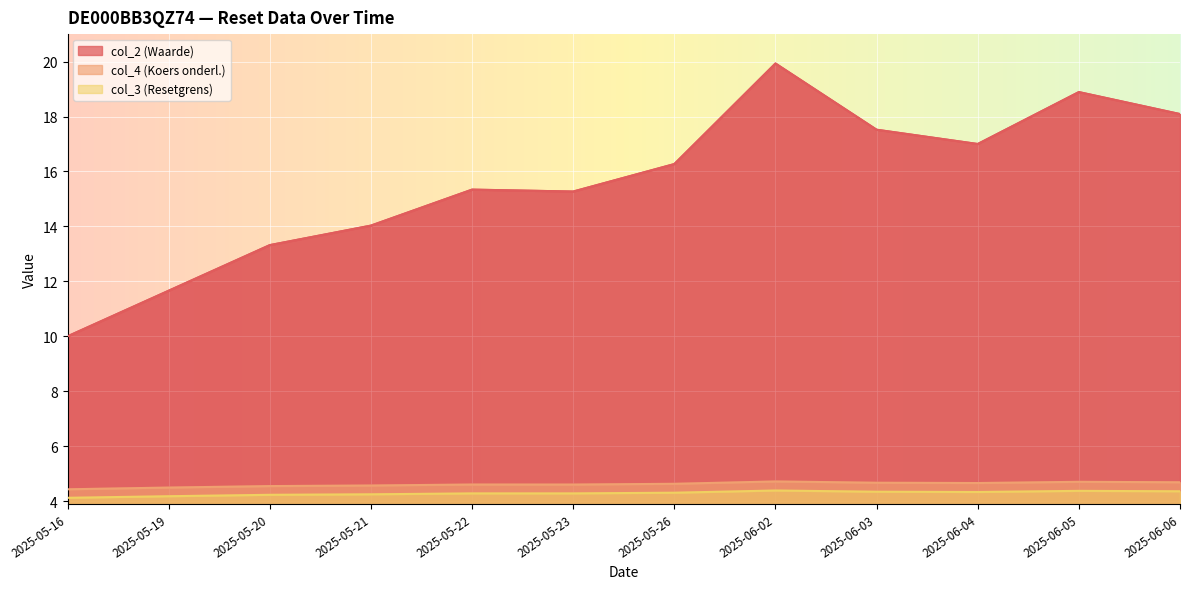

What is the difference between the second highest and minimum values in the col_4 (Koers onderl.) series?

0.3